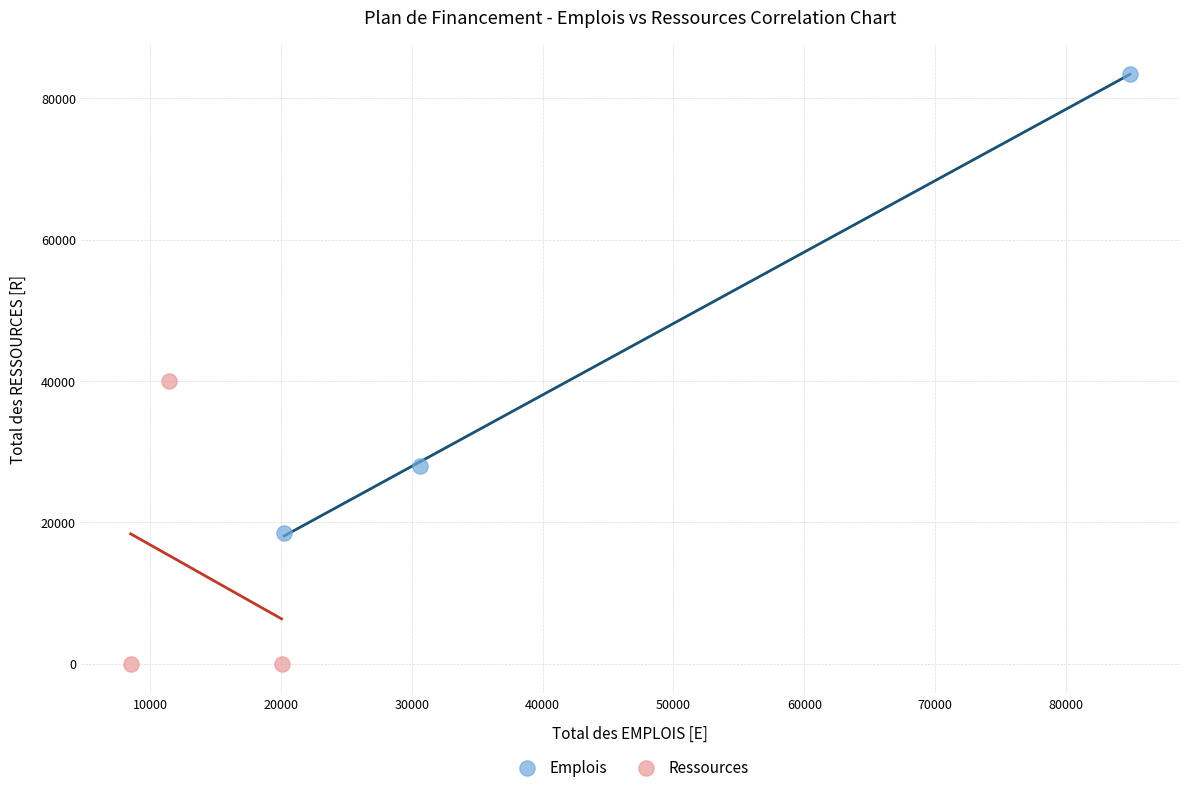

Which series has the largest Y range (max minus min)?

Emplois